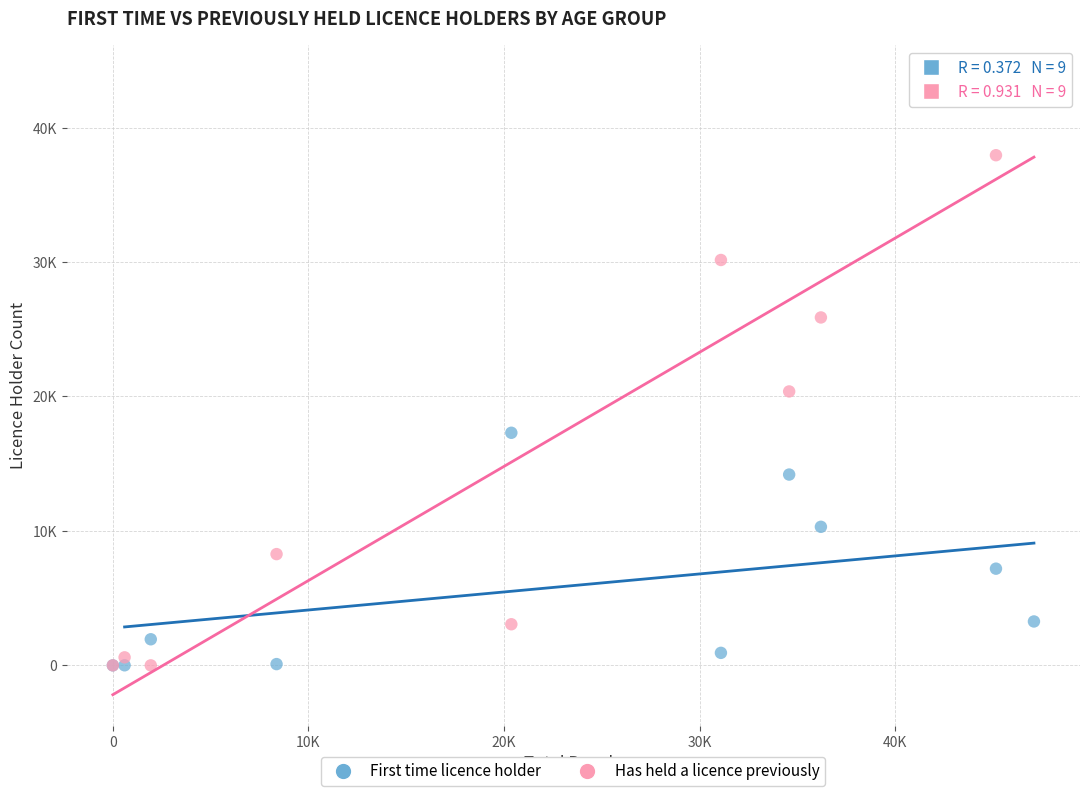

Which series has the largest Y range (max minus min)?

Has held a licence previously